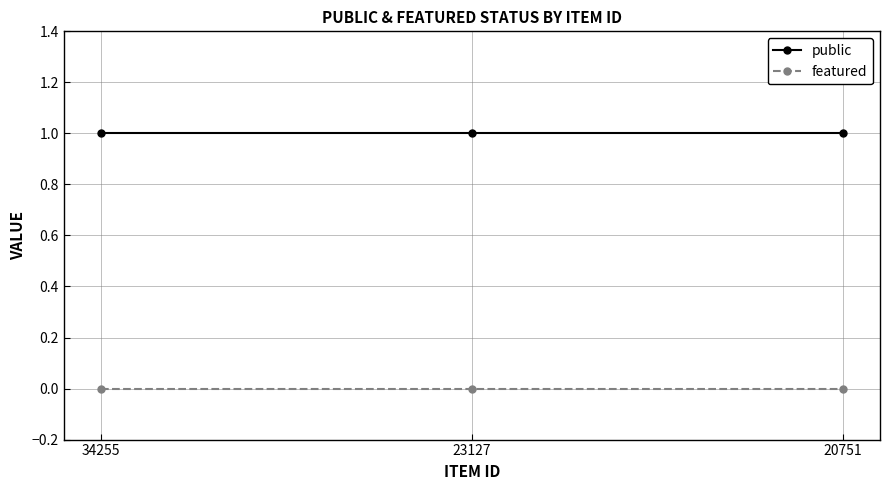

Reading left to right, what are all the values shown in this chart?

public: 1	1	1
featured: 0	0	0